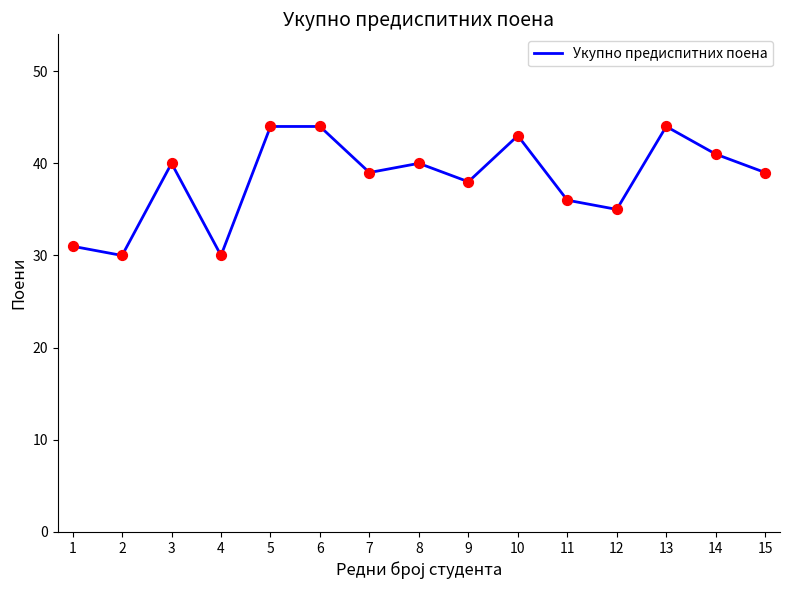

Between 7 and 8, which is larger?

8